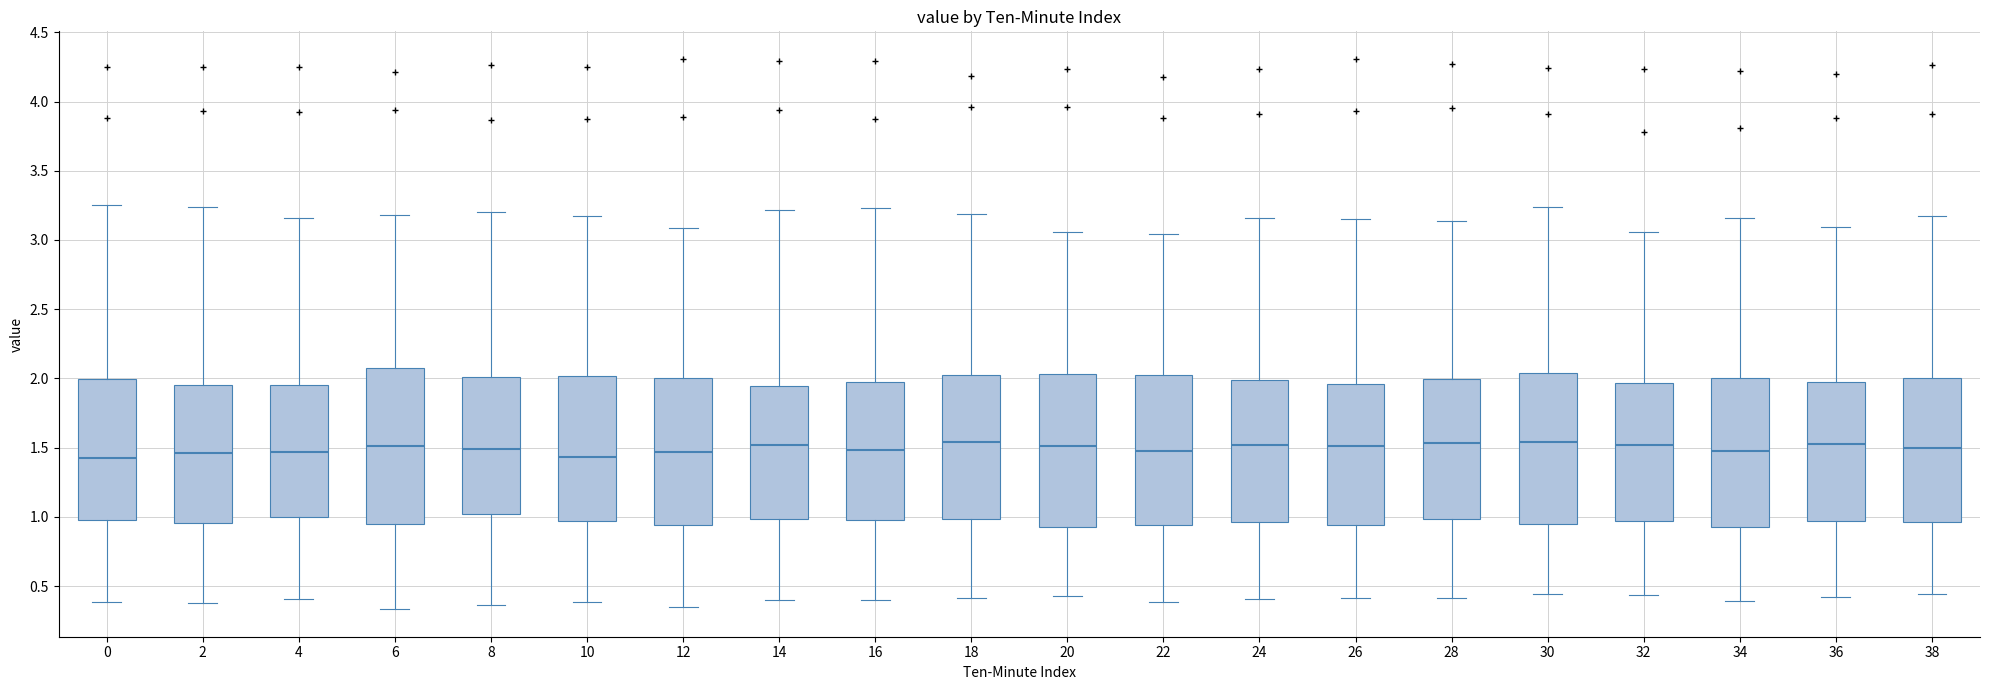

Reading left to right, read every box against the y-axis: the position of its median line, the range the box covers, and the ends of its whiskers. The values are not printed on the chart, so give them approximately, as read against the axis.

0: median 1.45, box 1.00 to 2.00, whiskers 0.40 to 3.25
2: median 1.45, box 0.95 to 1.95, whiskers 0.40 to 3.25
4: median 1.45, box 1.00 to 1.95, whiskers 0.40 to 3.15
6: median 1.50, box 0.95 to 2.05, whiskers 0.35 to 3.20
8: median 1.50, box 1.00 to 2.00, whiskers 0.35 to 3.20
10: median 1.45, box 0.95 to 2.00, whiskers 0.40 to 3.15
12: median 1.45, box 0.95 to 2.00, whiskers 0.35 to 3.10
14: median 1.50, box 1.00 to 1.95, whiskers 0.40 to 3.20
16: median 1.50, box 1.00 to 1.95, whiskers 0.40 to 3.25
18: median 1.55, box 1.00 to 2.00, whiskers 0.40 to 3.20
20: median 1.50, box 0.95 to 2.05, whiskers 0.45 to 3.05
22: median 1.50, box 0.95 to 2.00, whiskers 0.40 to 3.05
24: median 1.50, box 0.95 to 2.00, whiskers 0.40 to 3.15
26: median 1.50, box 0.95 to 1.95, whiskers 0.40 to 3.15
28: median 1.55, box 1.00 to 2.00, whiskers 0.40 to 3.15
30: median 1.55, box 0.95 to 2.05, whiskers 0.45 to 3.25
32: median 1.50, box 0.95 to 1.95, whiskers 0.45 to 3.05
34: median 1.45, box 0.95 to 2.00, whiskers 0.40 to 3.15
36: median 1.55, box 0.95 to 1.95, whiskers 0.40 to 3.10
38: median 1.50, box 0.95 to 2.00, whiskers 0.45 to 3.15